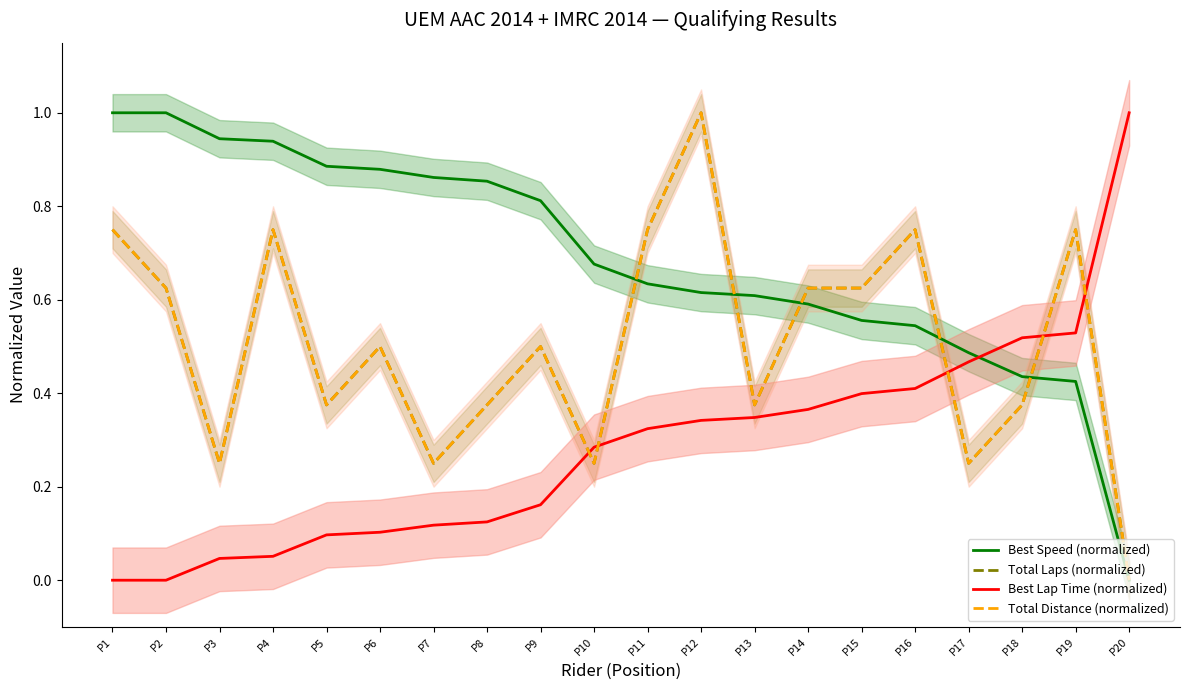

Is the value of Best Lap Time (normalized) at P19 greater than the value of Total Distance (normalized) at P18?

Yes